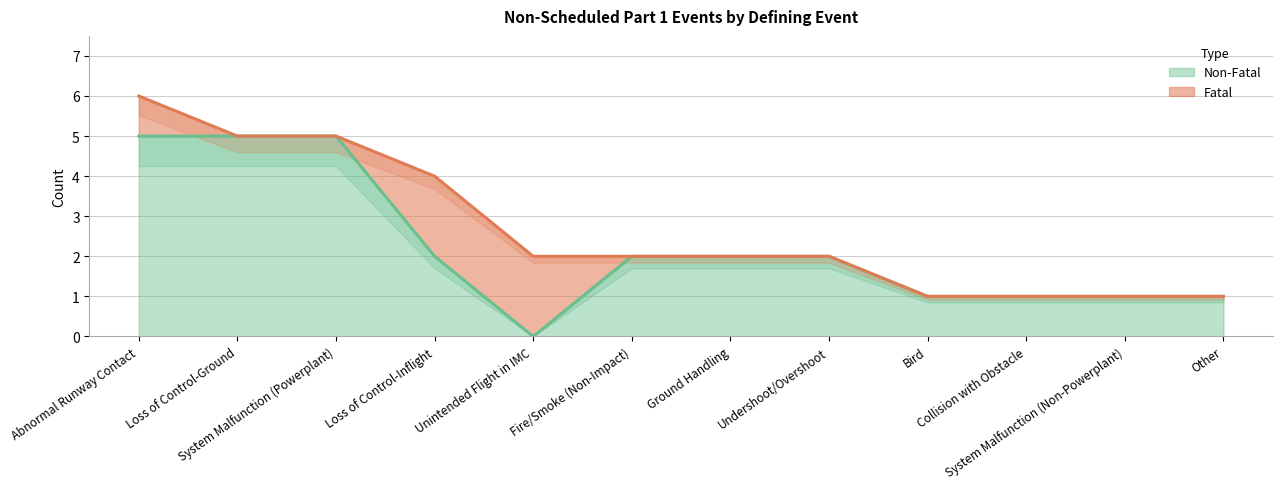

What is the label of the 1st point from the left?

Abnormal Runway Contact